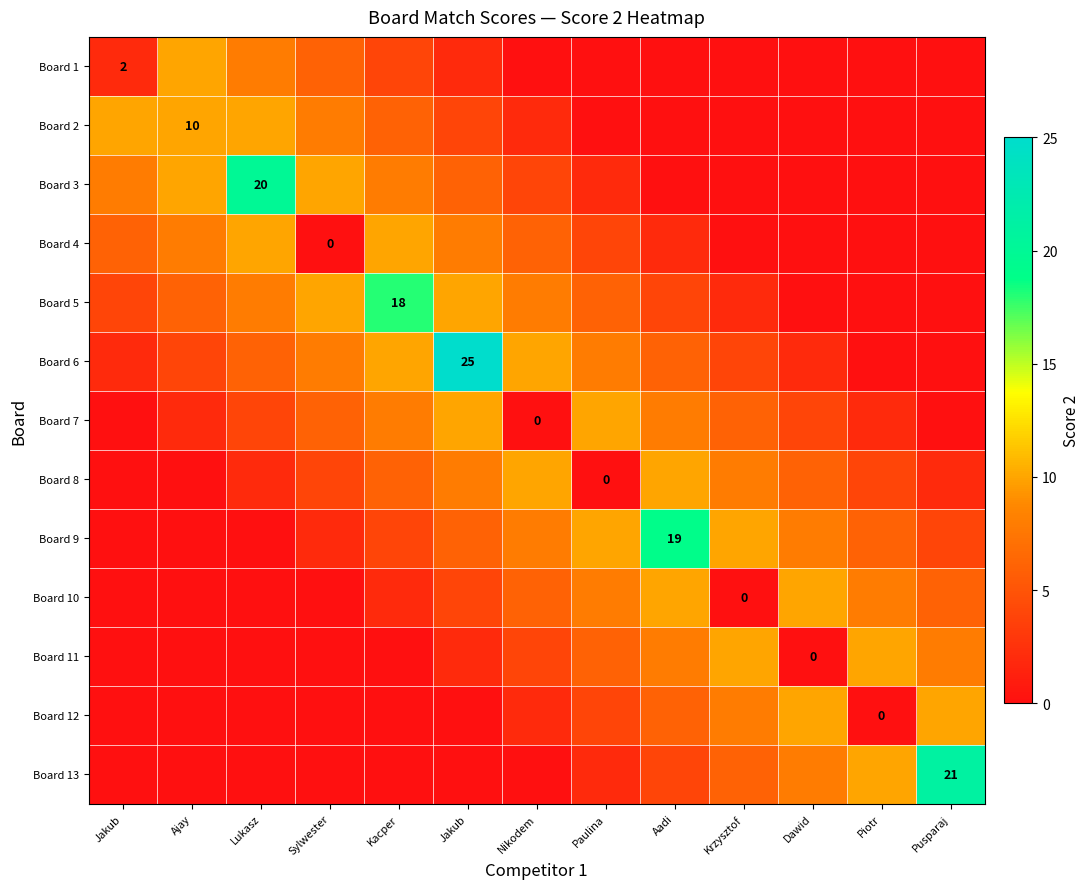

At Paulina, list the series in order from smallest to largest.

Board 1, Board 2, Board 8, Board 3, Board 13, Board 4, Board 12, Board 5, Board 11, Board 6, Board 10, Board 7, Board 9